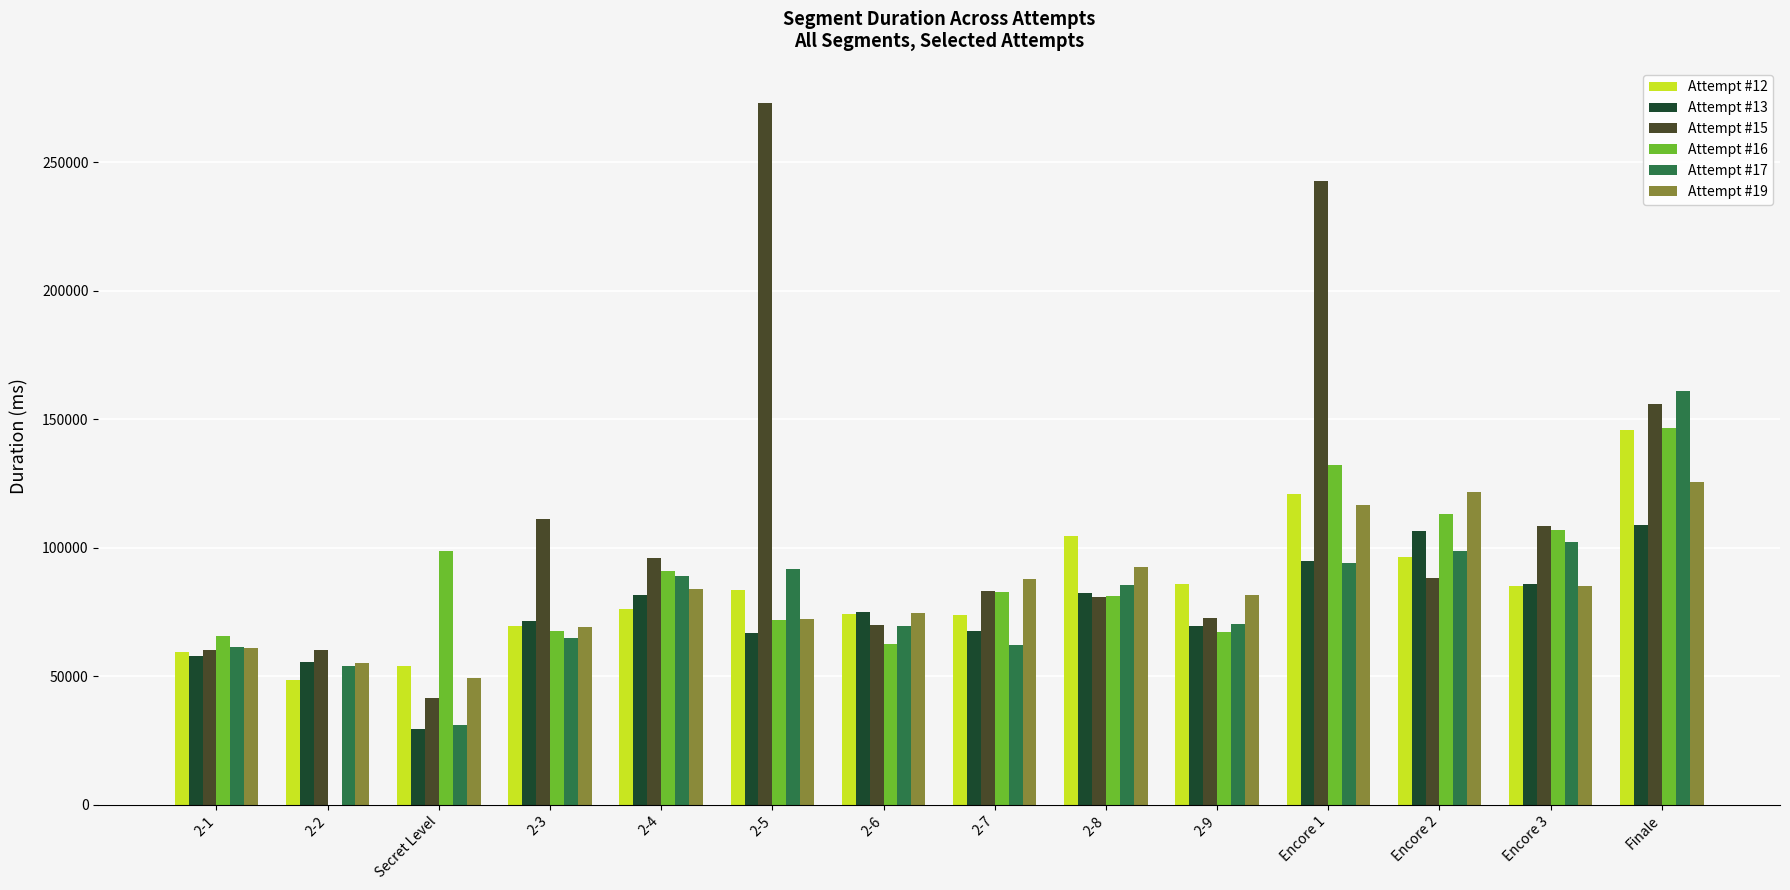

What is the sum of all Attempt #17 values?

1135394